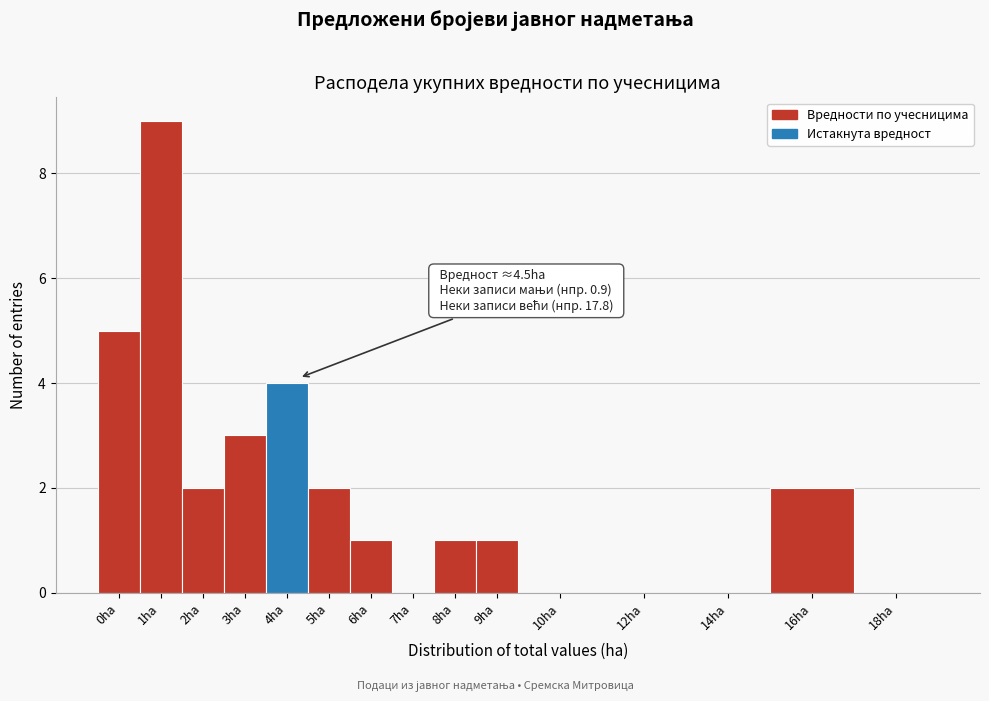

Reading left to right, what are all the values shown in this chart?

0ha=5	1ha=9	2ha=2	3ha=3	4ha=4	5ha=2	6ha=1	7ha=0	8ha=1	9ha=1	10ha=0	12ha=0	14ha=0	16ha=2	18ha=0